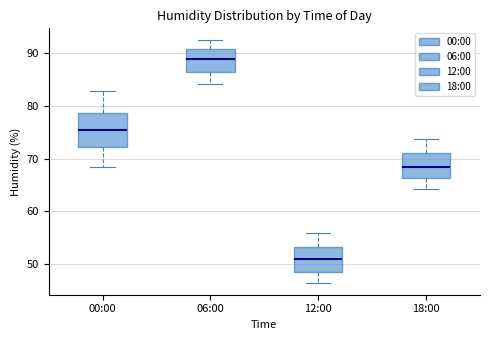

Reading left to right, read every box against the y-axis: the position of its median line, the range the box covers, and the ends of its whiskers. The values are not printed on the chart, so give them approximately, as read against the axis.

00:00: median 75, box 72 to 79, whiskers 69 to 83
06:00: median 89, box 87 to 91, whiskers 84 to 92
12:00: median 51, box 48 to 53, whiskers 47 to 56
18:00: median 69, box 66 to 71, whiskers 64 to 74